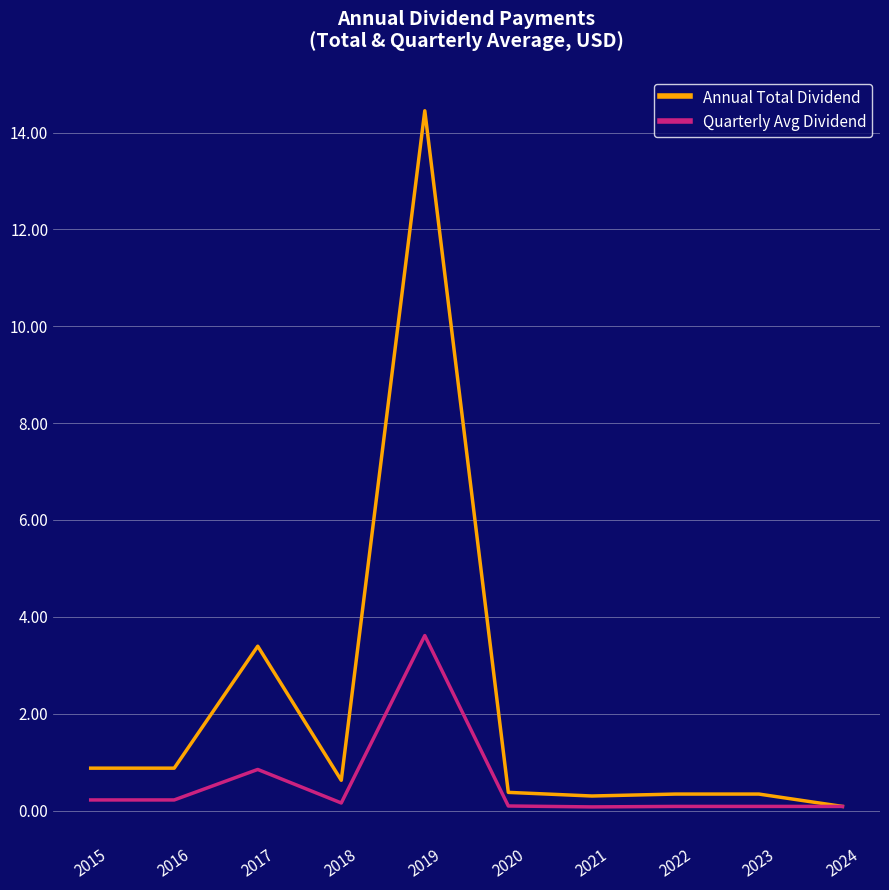

What is the spread (max minus min) of values at 2019?

10.8